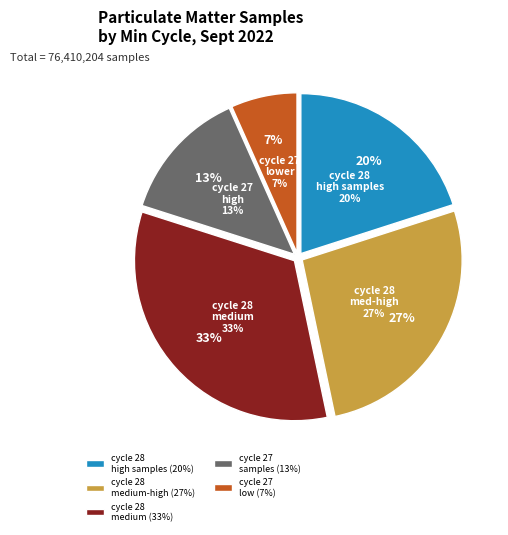

Is it true that 28 is 1% of the pie?

False